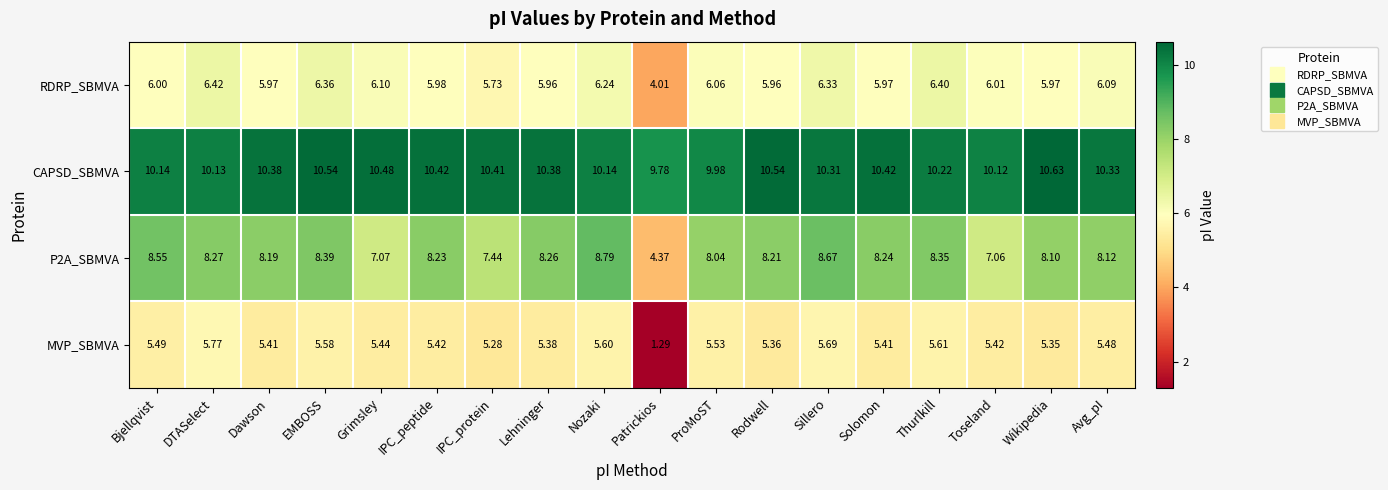

Which category has the highest value in the MVP_SBMVA series?

DTASelect